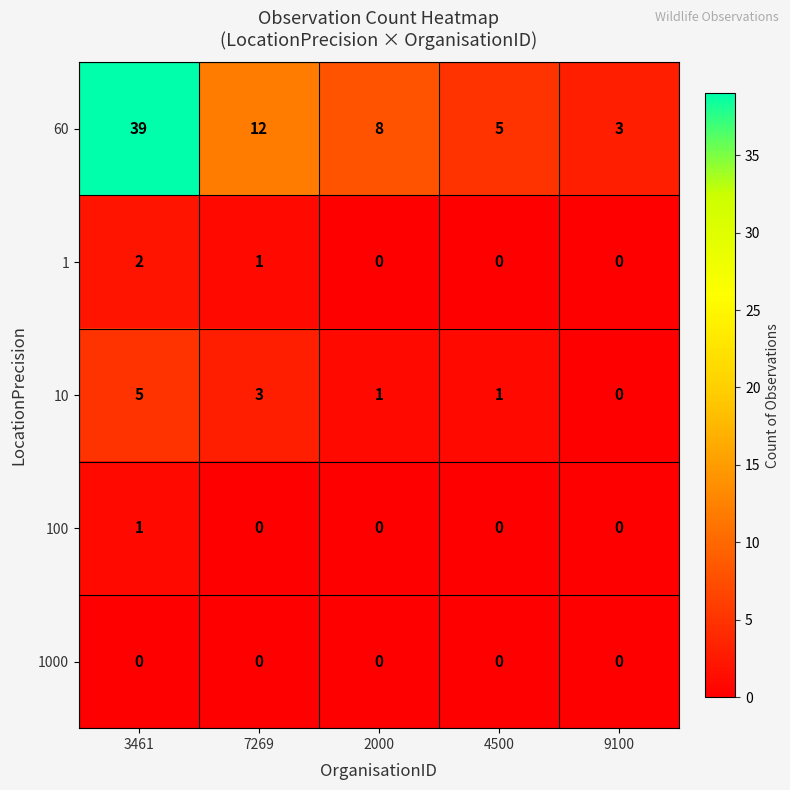

At which category is the sum across all series the highest?

3461